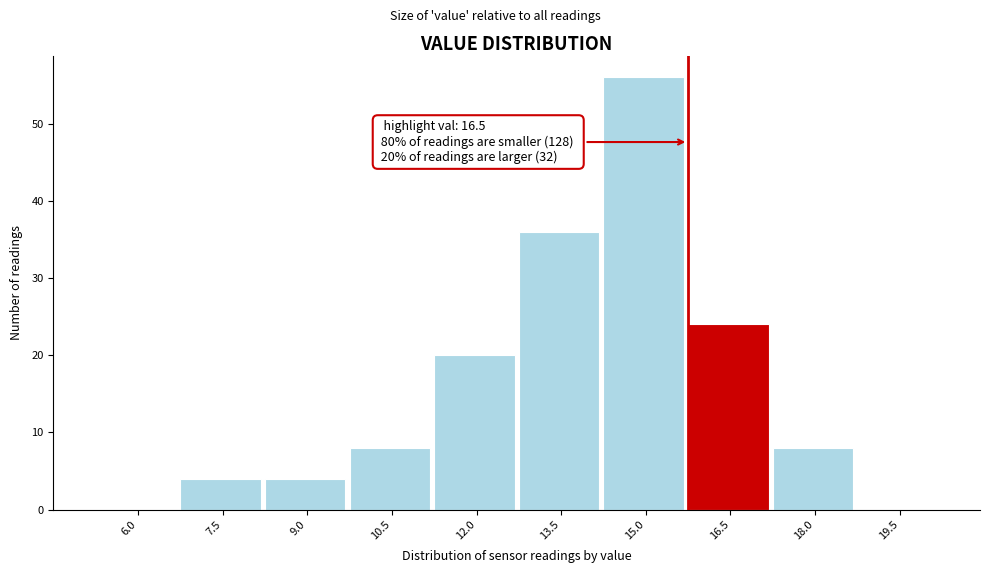

Reading right to left, what are all the values shown in this chart?

19.5=0	18.0=8	16.5=24	15.0=56	13.5=36	12.0=20	10.5=8	9.0=4	7.5=4	6.0=0